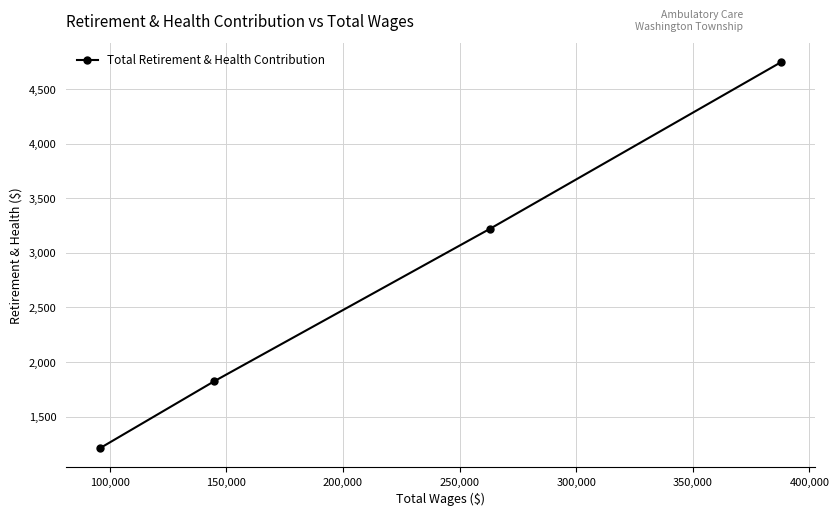

What is the average value?

2750